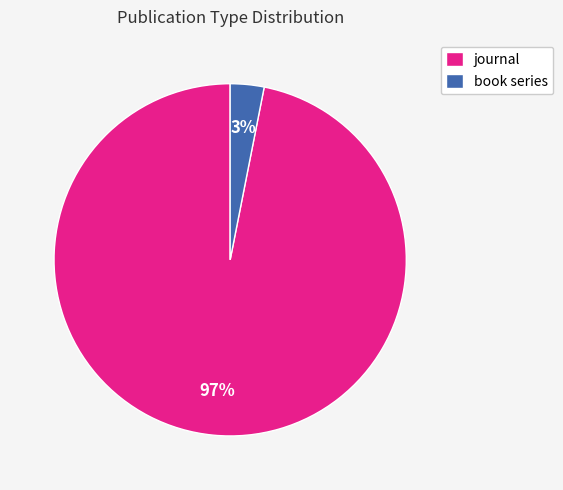

To the nearest percent, what portion does journal represent?

97%